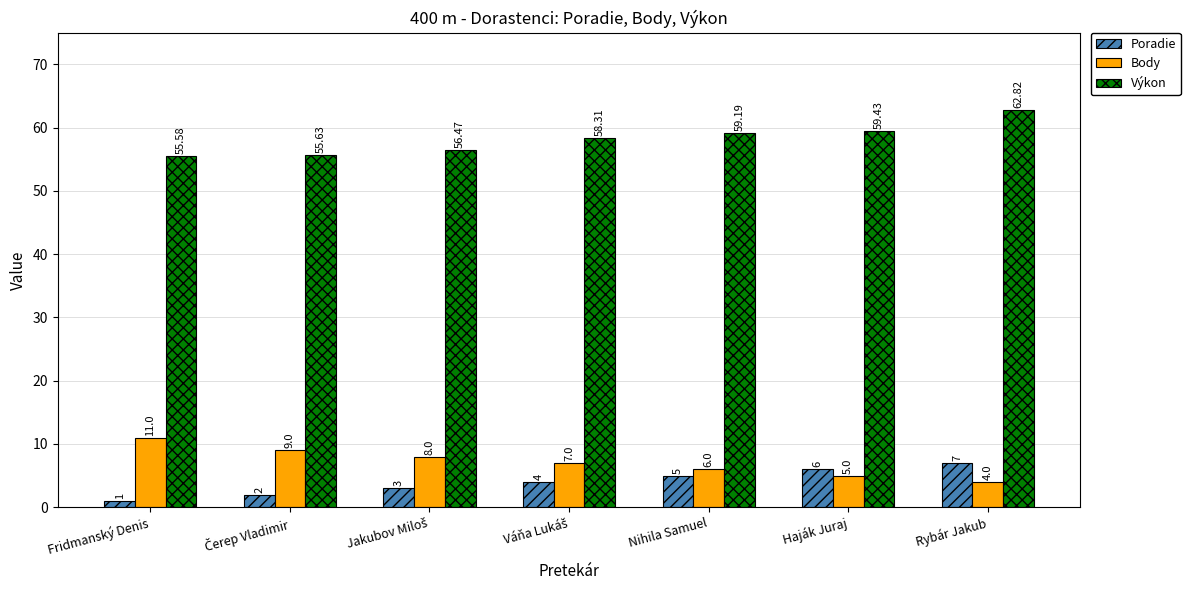

List the series in order of their peak value, highest first.

Výkon, Body, Poradie